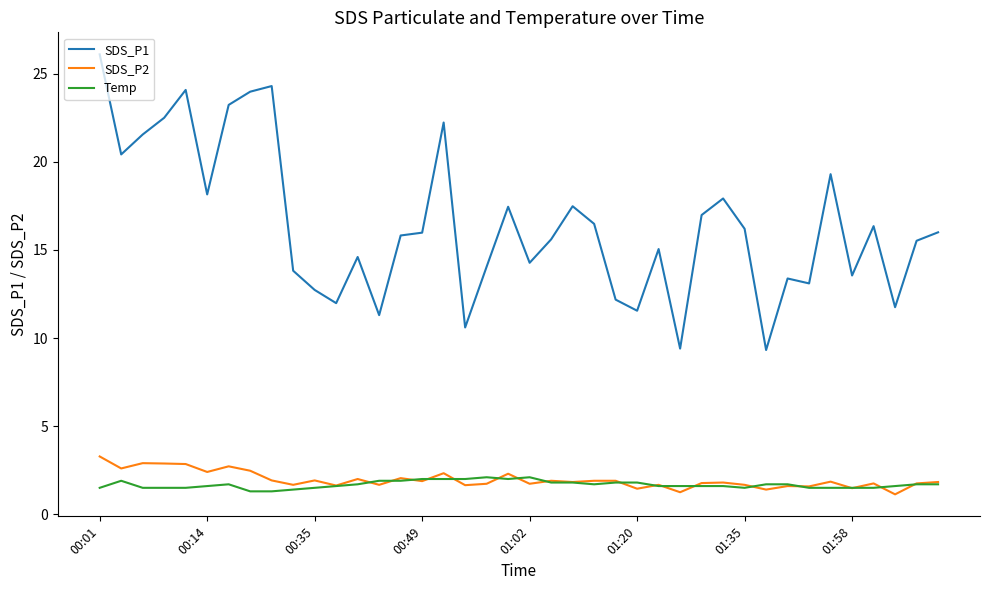

What are all the series names shown in the legend?

SDS_P1, SDS_P2, Temp